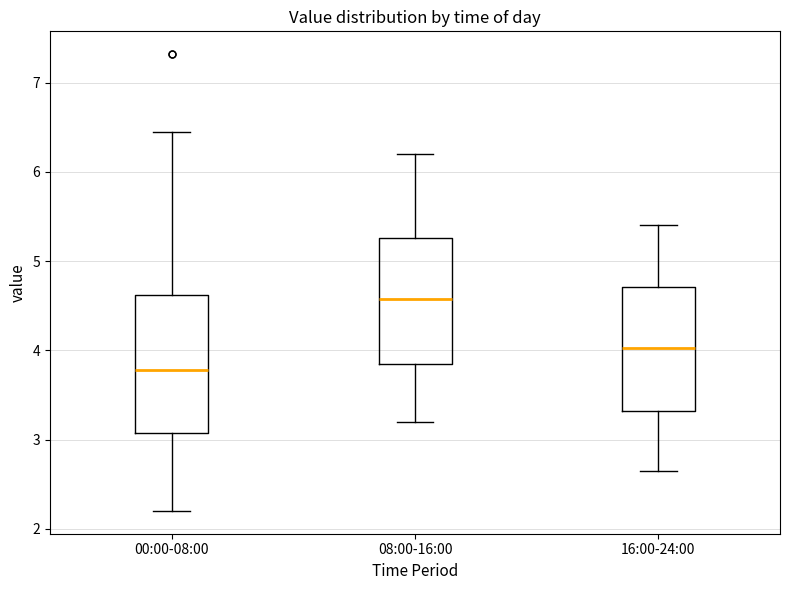

Which box's median line is the highest?

08:00-16:00